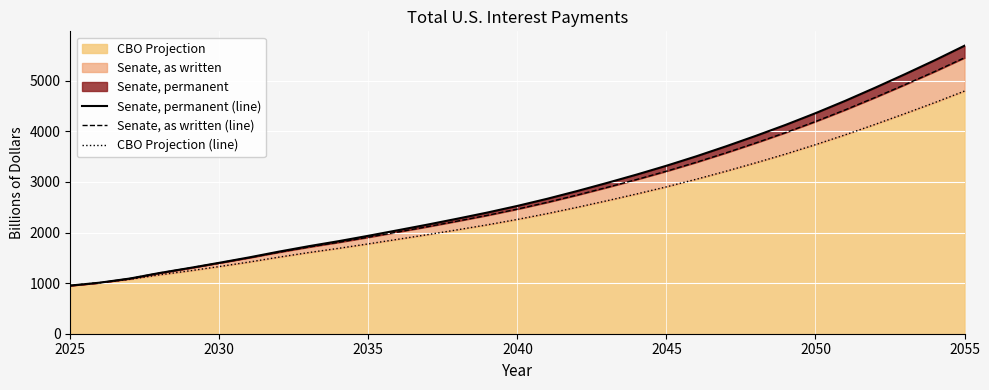

How many data points in CBO Projection (line) are above 2259?

16